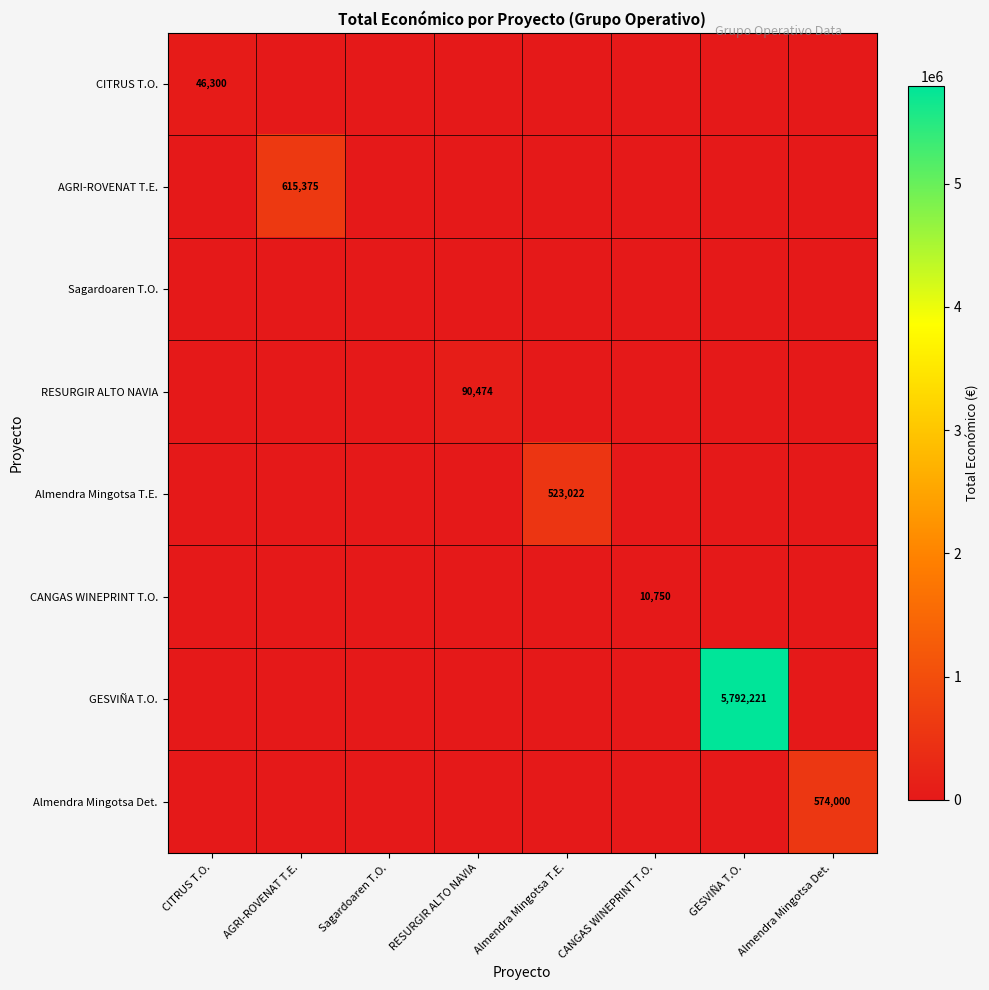

Is the value of CITRUS T.O. at Sagardoaren T.O. greater than the value of AGRI-ROVENAT T.E. at RESURGIR ALTO NAVIA?

No